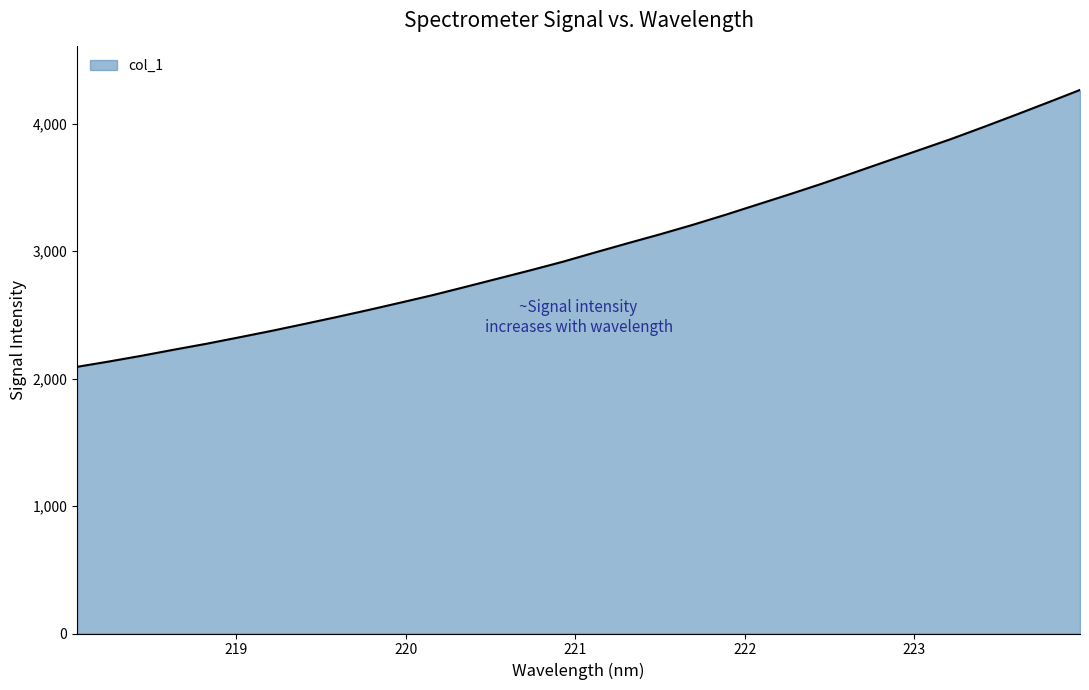

What is the smallest value displayed?

2092.7